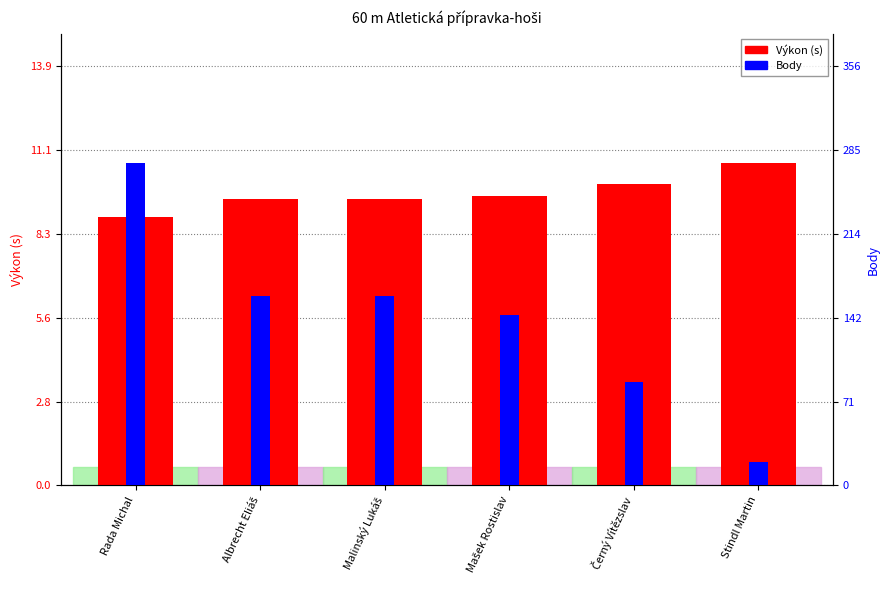

The value of Body at Malinský Lukáš is 81.8. True or false?

False